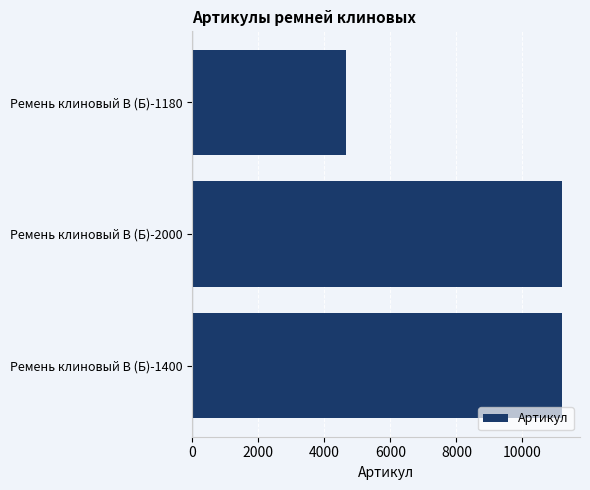

What is the difference between the values at Ремень клиновый В (Б)-1400 and Ремень клиновый В (Б)-1180?

6525